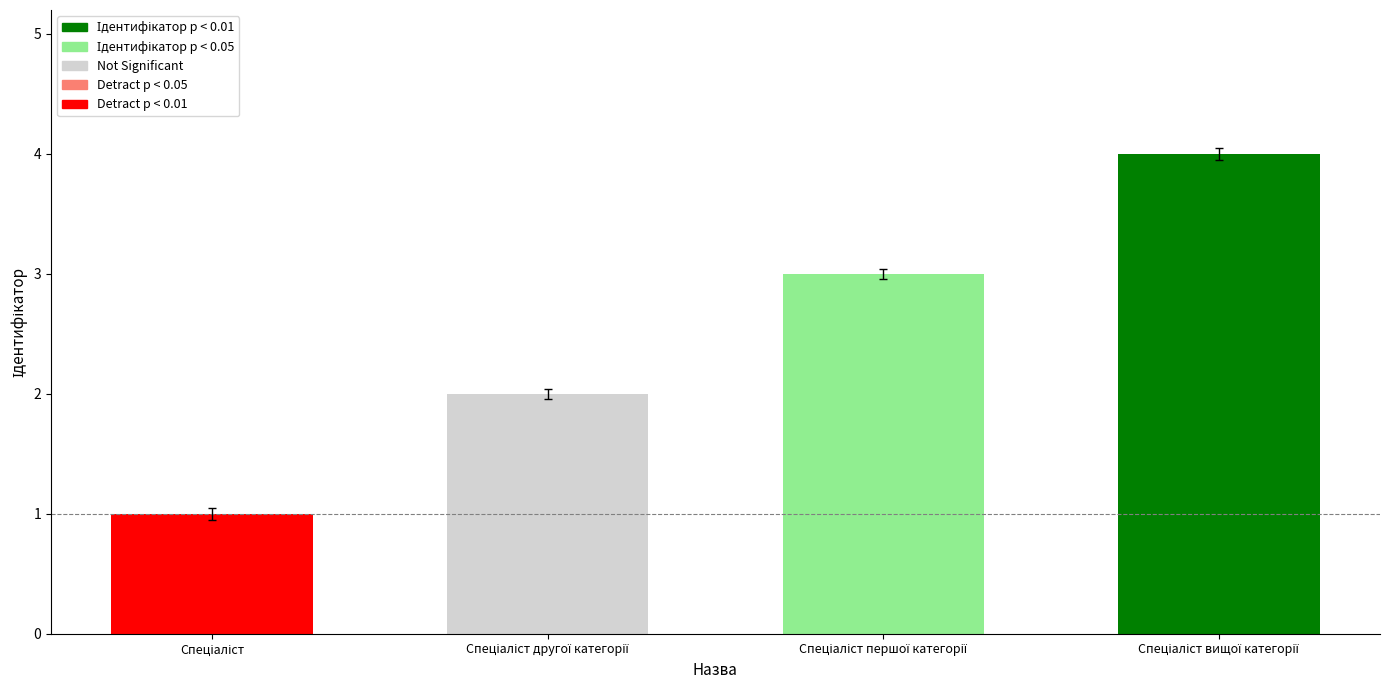

What is the smallest value displayed?

1